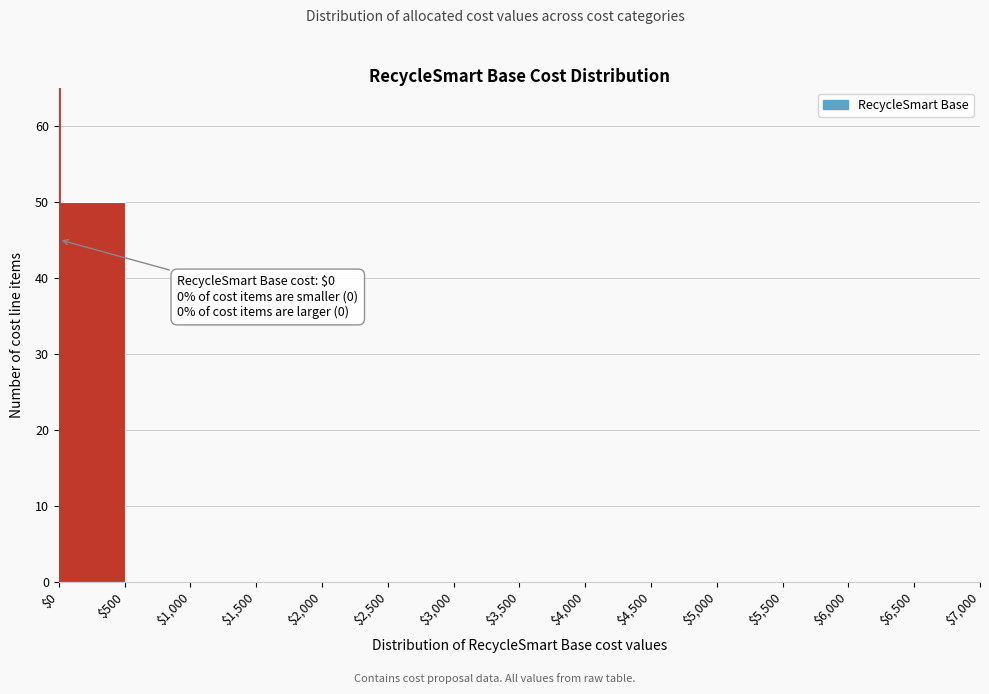

Which range on the x-axis has the tallest bar?

$0 to $500